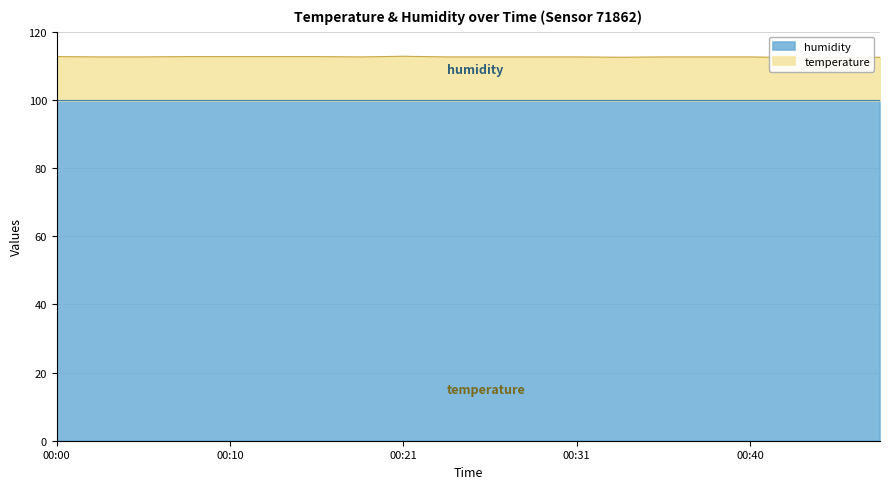

List the labels in order of value, smallest first.

00:46, 00:48, 00:33, 00:51, 00:03, 00:05, 00:18, 00:23, 00:26, 00:28, 00:31, 00:36, 00:38, 00:40, 00:00, 00:08, 00:10, 00:13, 00:15, 00:21